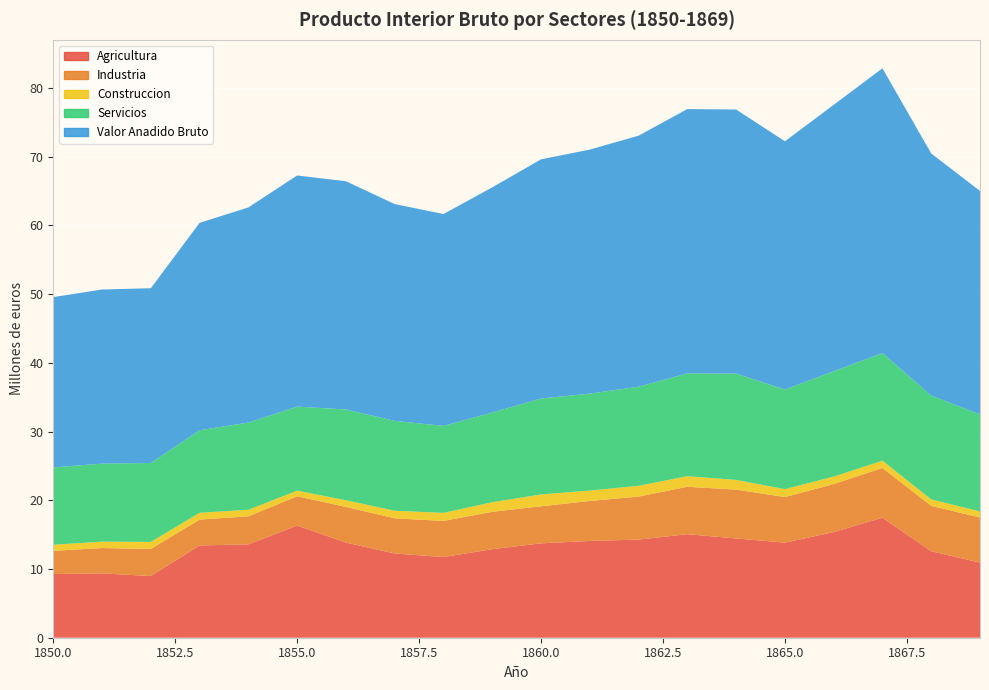

Reading right to left, what are all the values shown in this chart?

Agricultura: 10.9	12.6	17.5	15.4	13.8	14.4	15.1	14.3	14.1	13.7	12.9	11.7	12.3	13.8	16.3	13.6	13.4	9.0	9.4	9.3
Industria: 6.6	6.6	7.2	7.0	6.6	7.1	6.9	6.3	5.8	5.4	5.4	5.3	5.1	5.2	4.3	4.1	3.8	4.0	3.7	3.4
Construccion: 0.9	0.9	1.1	1.1	1.1	1.4	1.5	1.6	1.5	1.7	1.4	1.2	1.1	1.0	0.8	0.9	1.0	1.0	0.9	0.9
Servicios: 14.1	15.1	15.7	15.3	14.5	15.5	15.0	14.4	14.1	14.0	13.1	12.7	13.1	13.2	12.2	12.7	12.0	11.5	11.4	11.3
Valor Anadido Bruto: 32.5	35.2	41.4	38.8	36.1	38.4	38.5	36.5	35.5	34.8	32.8	30.8	31.6	33.2	33.6	31.3	30.2	25.4	25.3	24.8